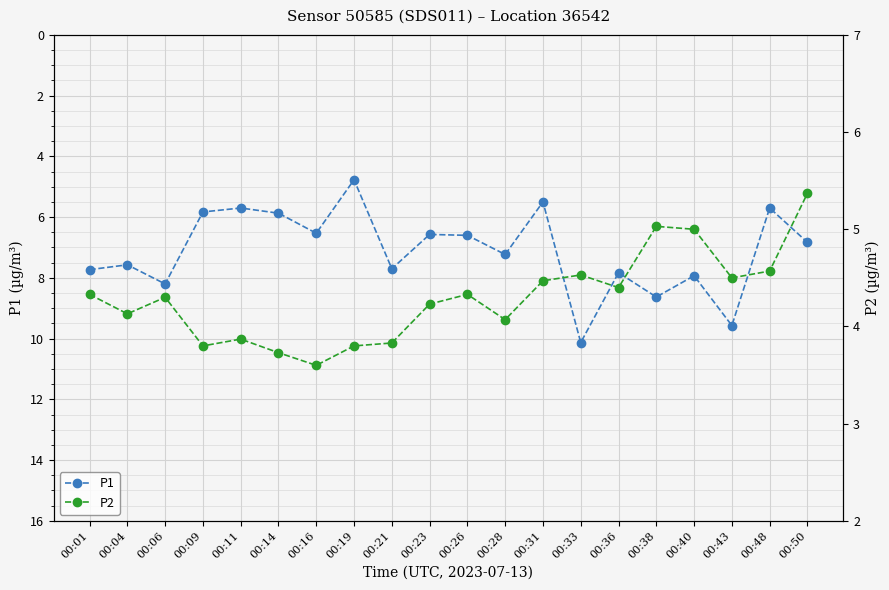

How many distinct data groups are displayed?

2